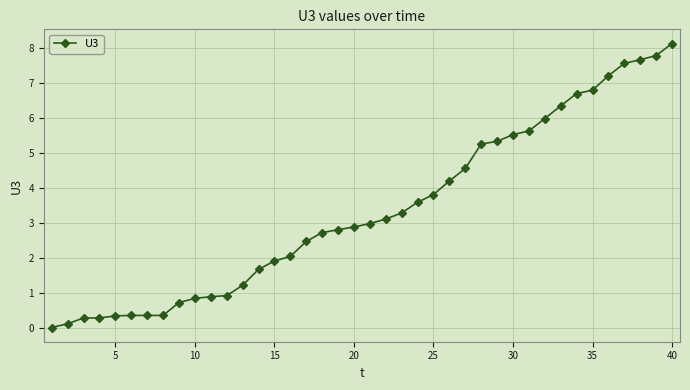

What is the sum of all values?

135.0